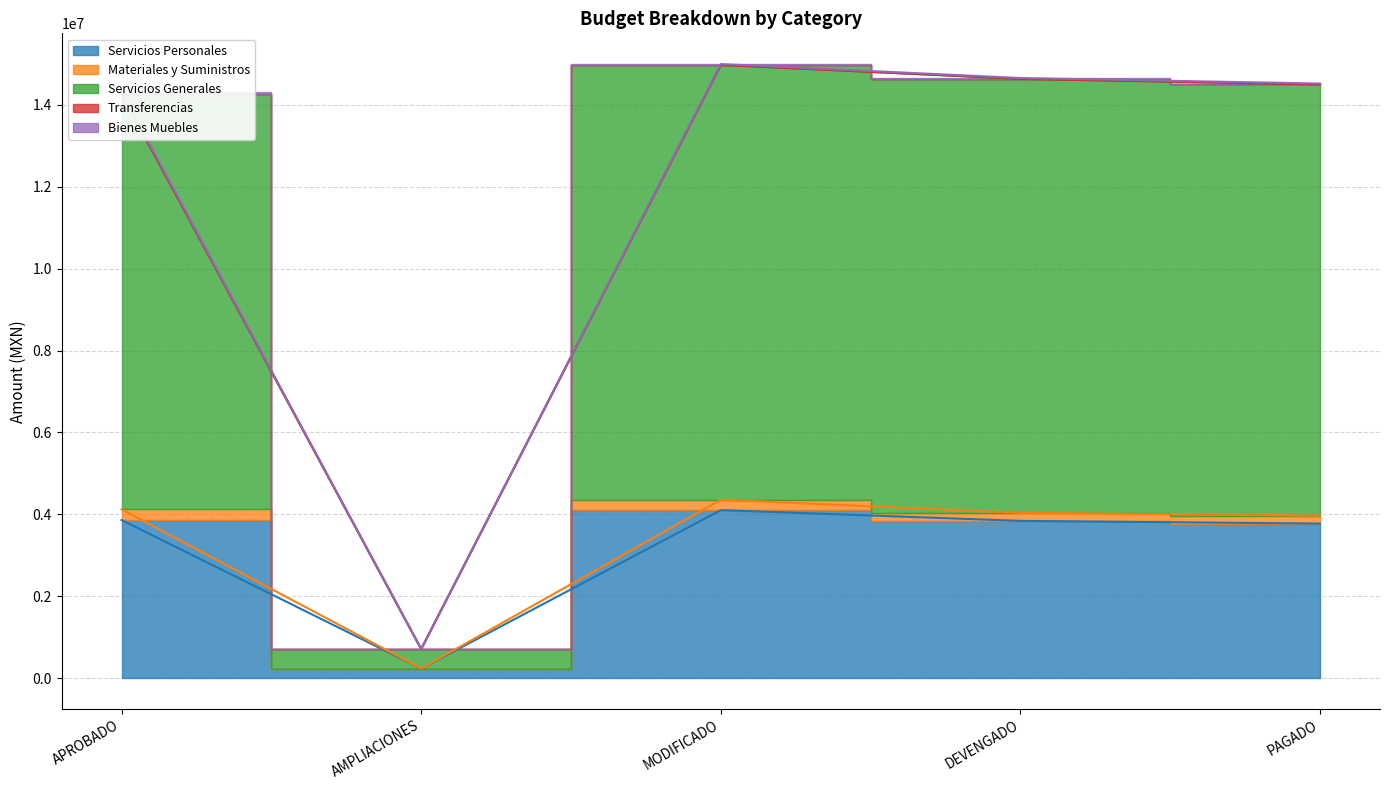

At which label does Materiales y Suministros first exceed 195462?

APROBADO